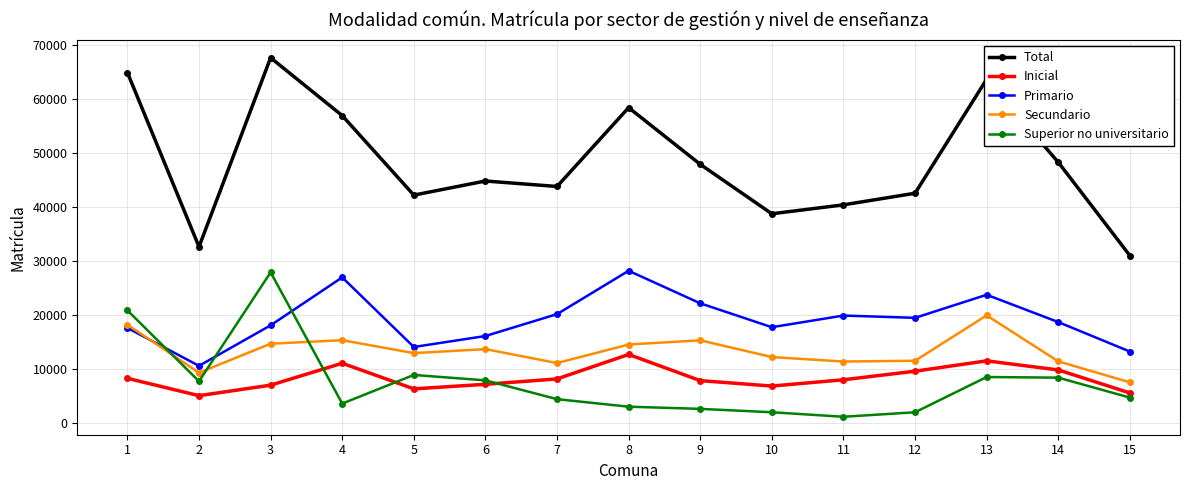

How many series are shown in this chart?

5